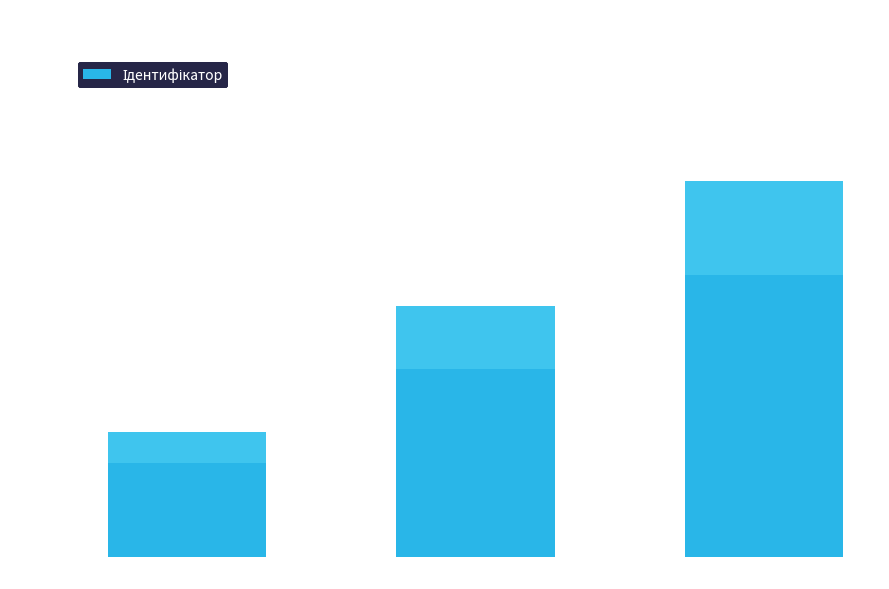

What is the sum of all values?

6